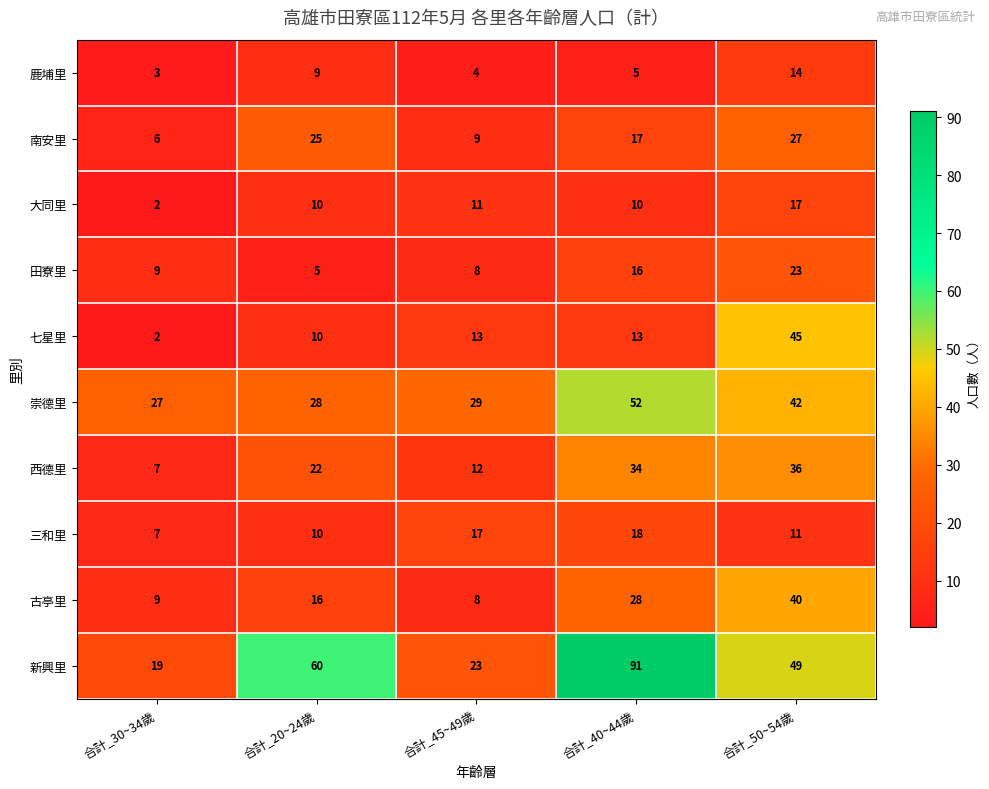

Where is 鹿埔里 nearest to the value 8?

合計_20~24歲